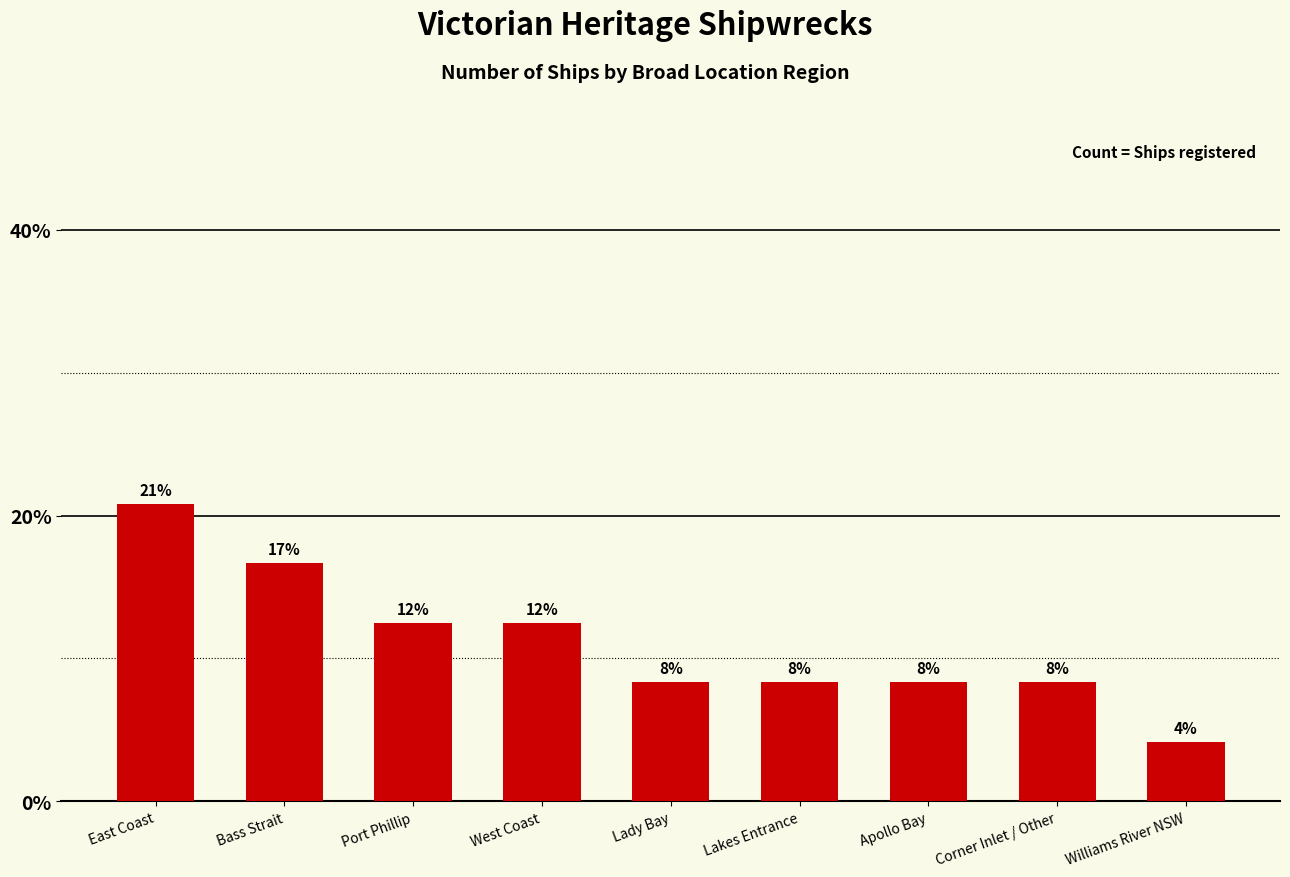

Are the bars horizontal?

No